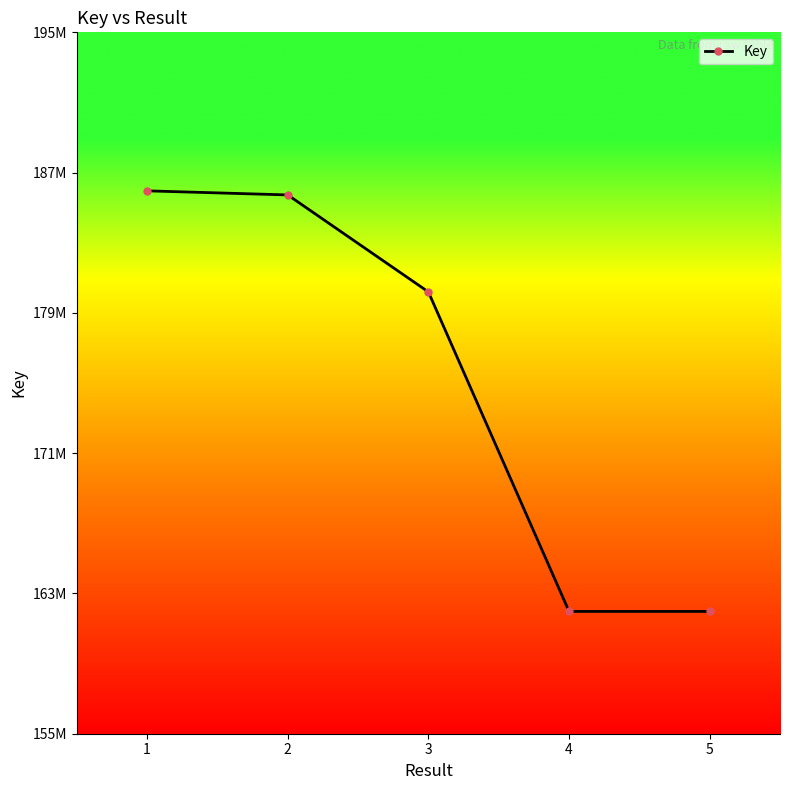

What is the average value?

175166178